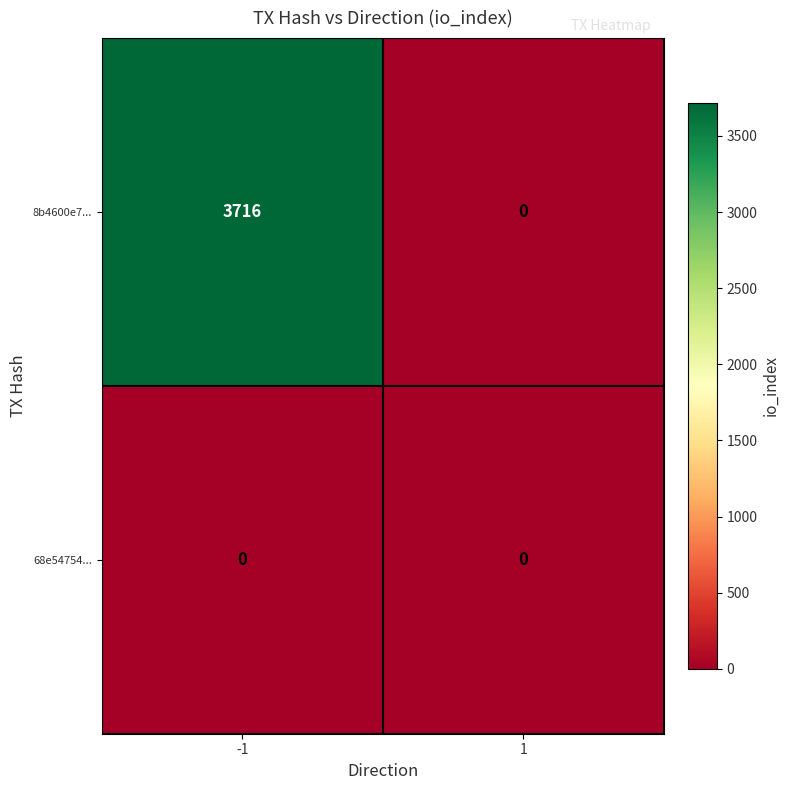

How many series are shown in this chart?

2